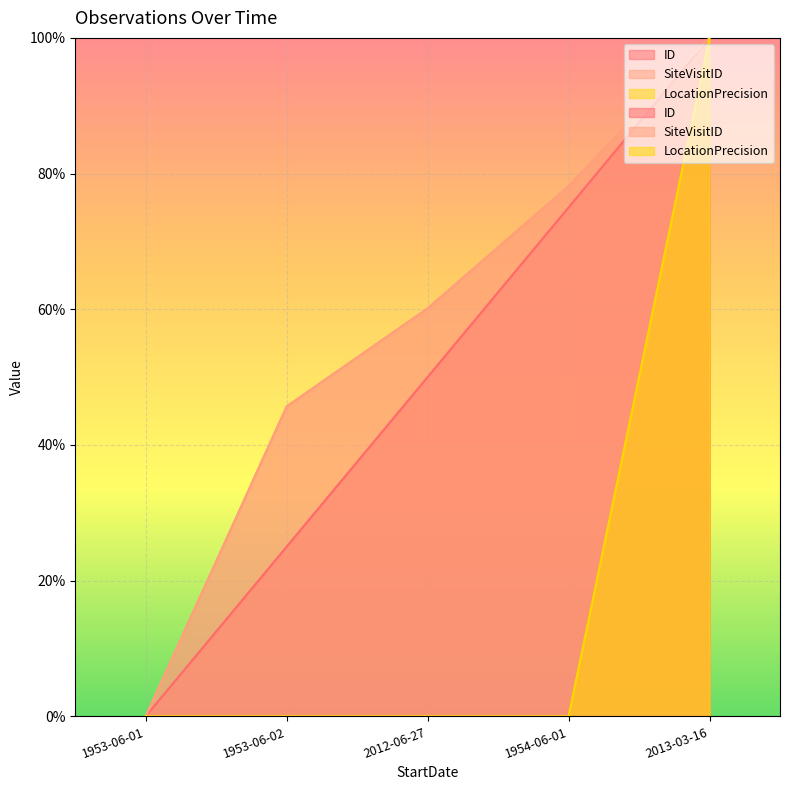

True or false: LocationPrecision has a value of 36.5 at 2013-03-16.

False